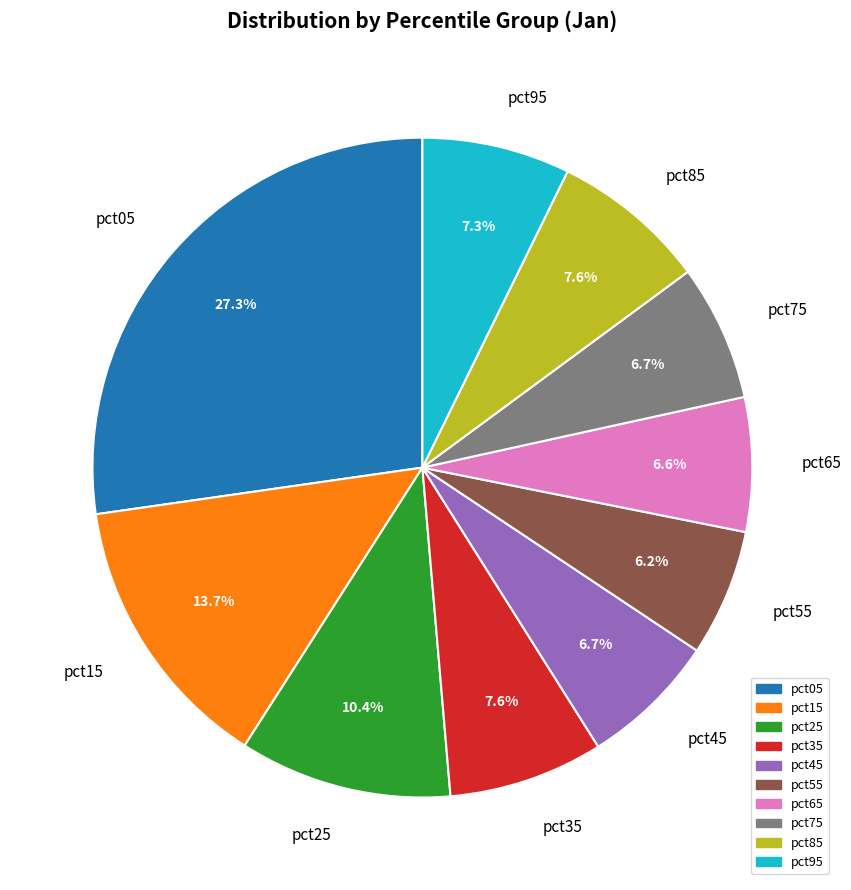

To the nearest percent, what portion does pct05 represent?

27%